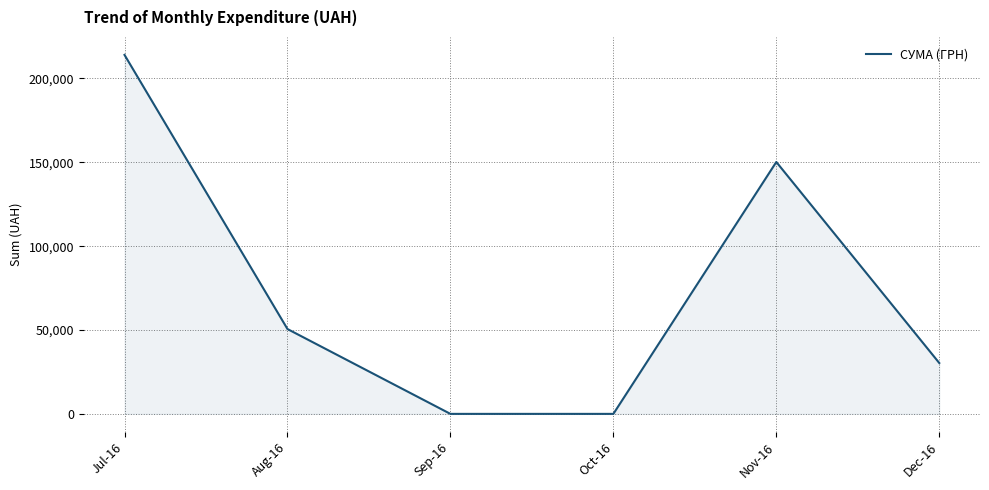

At which category does the chart reach its peak across all series?

Jul-16